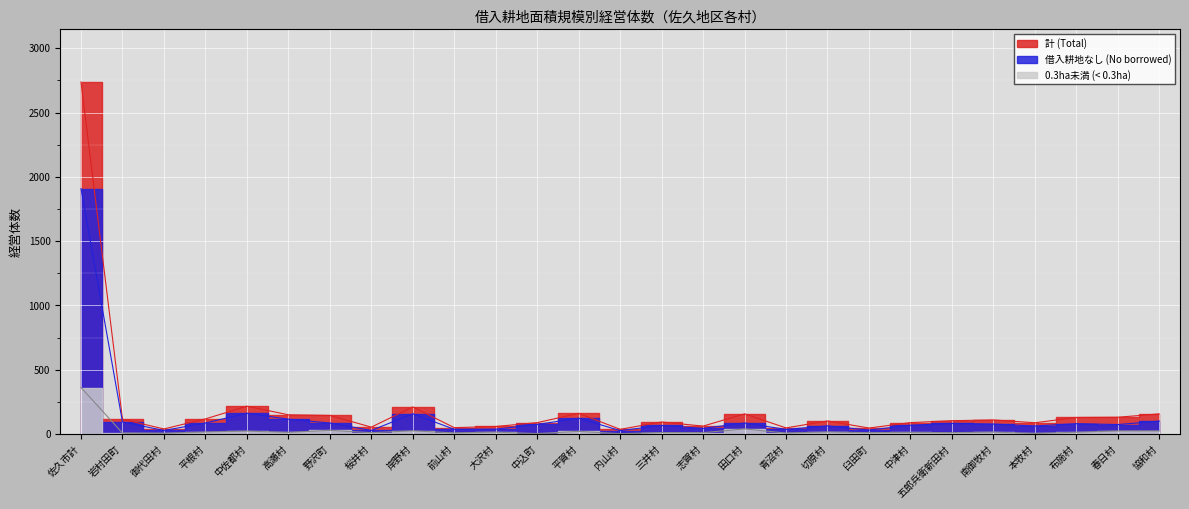

Where is 計 (Total) nearest to the value 1387?

中佐都村